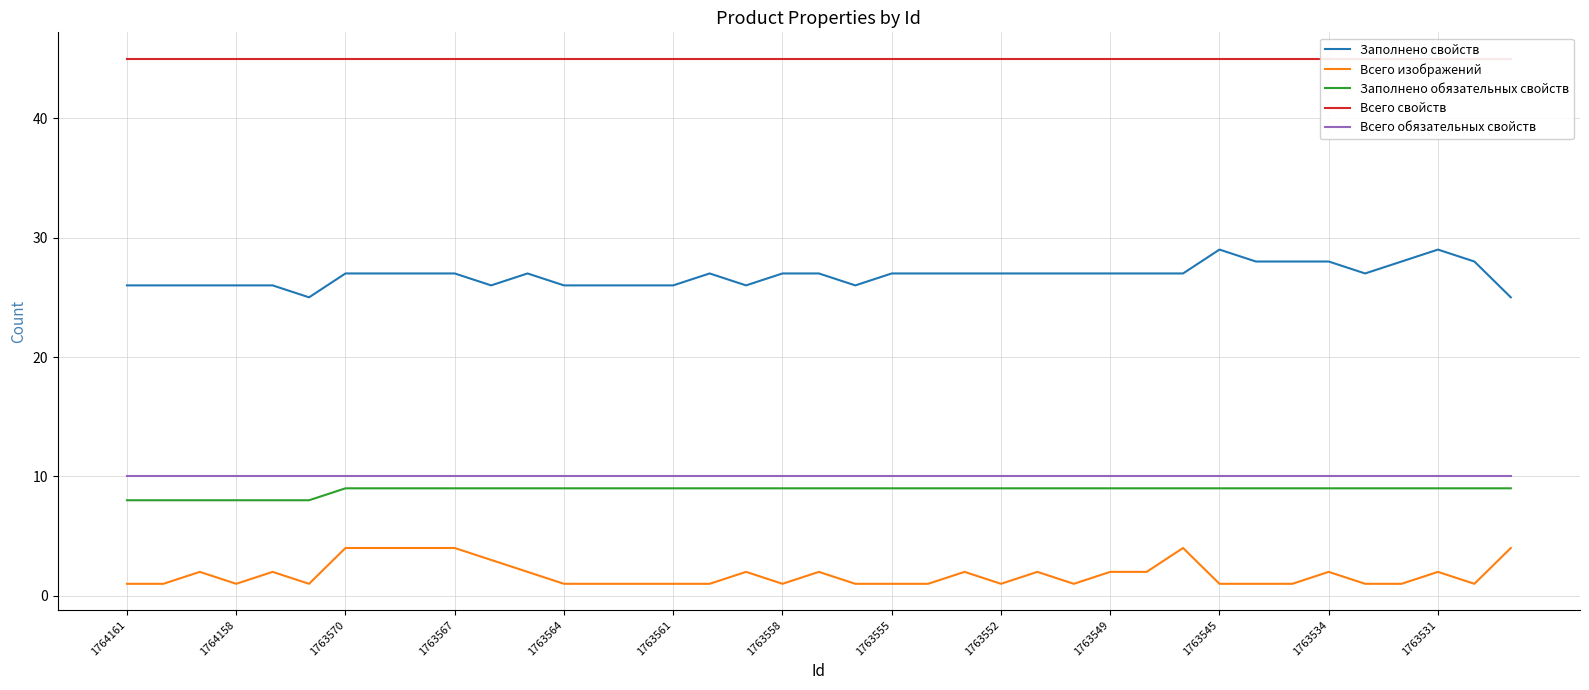

How many distinct data groups are displayed?

5